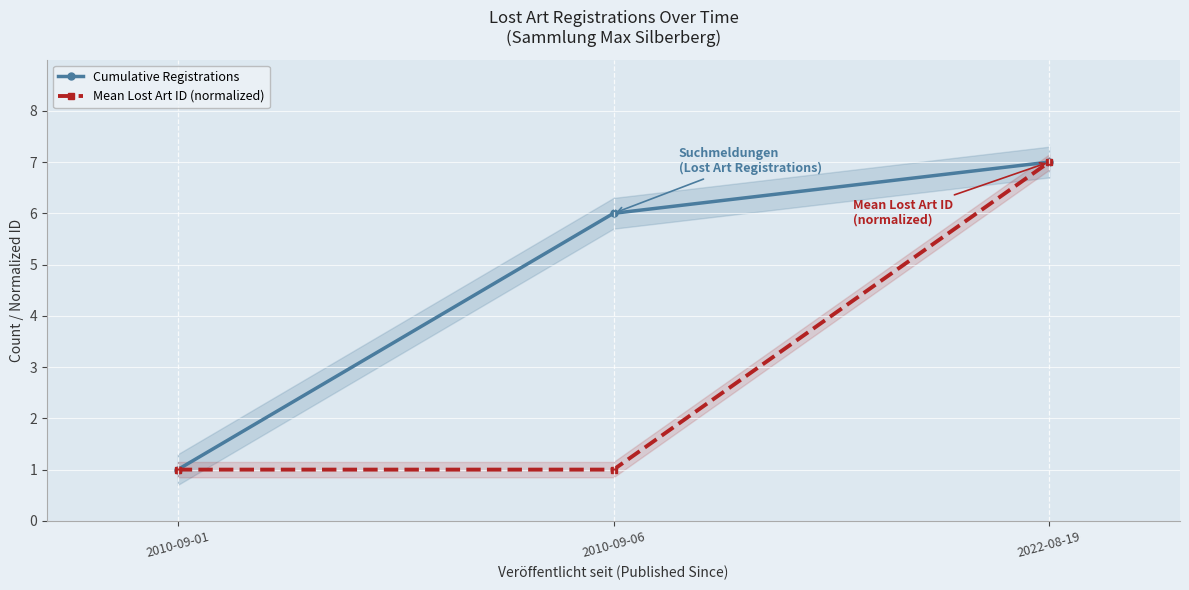

The Mean Lost Art ID (normalized) series shows 1.5 at 2010-09-01. True or false?

False